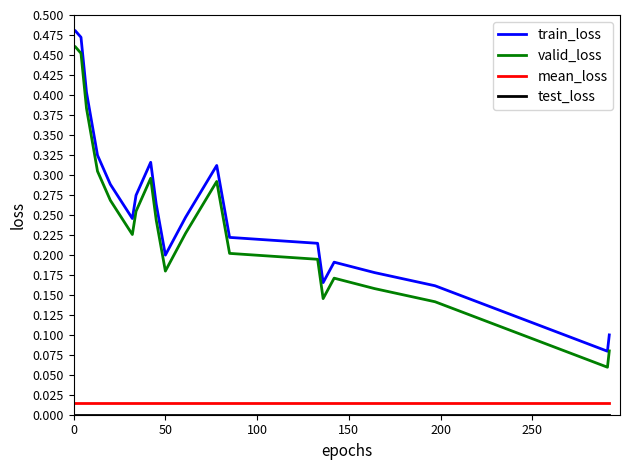

True or false: mean_loss and train_loss cross at least once.

False